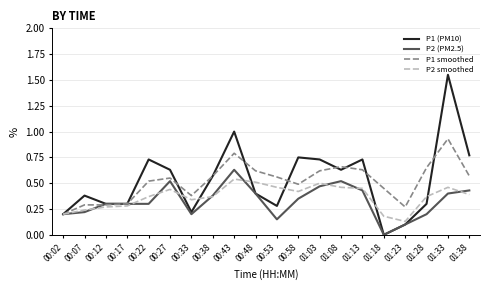

Which series changed the most between 00:07 and 01:23?

P1 (PM10)